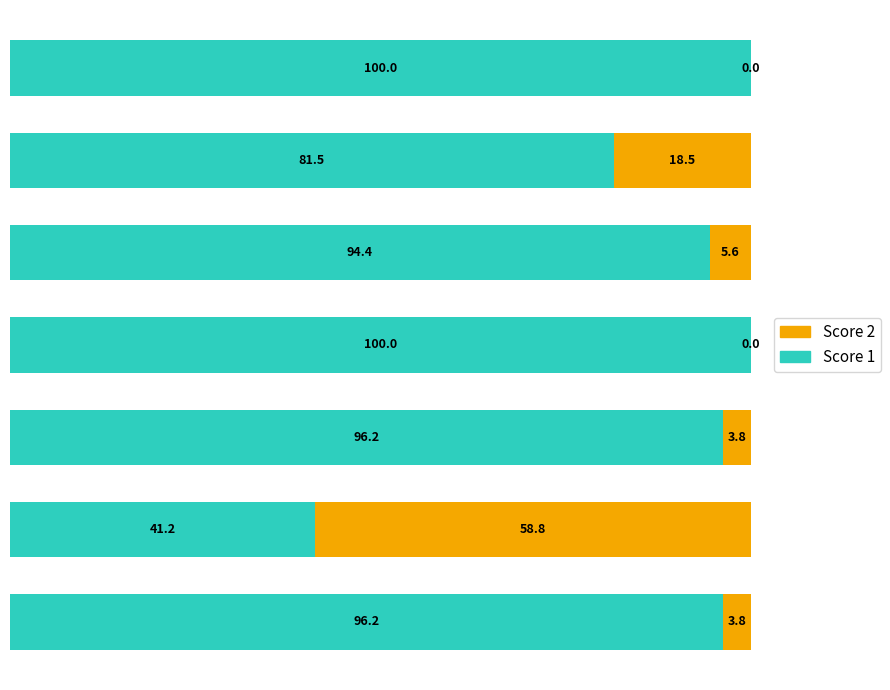

What is the highest value of the Score 1 series?

100.0